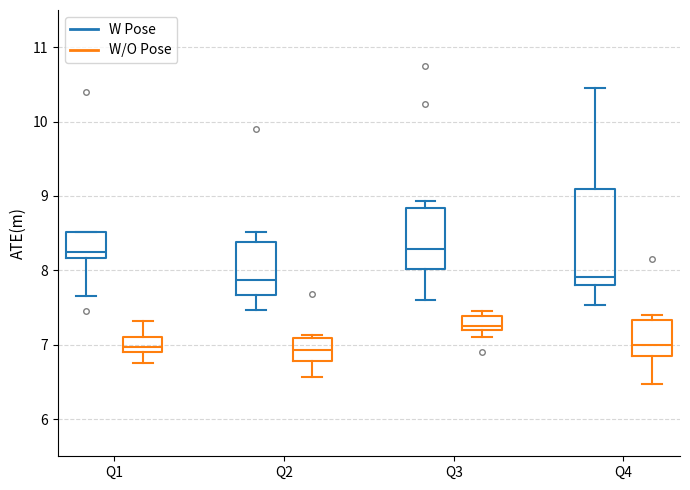

Reading left to right, read every box against the y-axis: the position of its median line, the range the box covers, and the ends of its whiskers. The values are not printed on the chart, so give them approximately, as read against the axis.

Q1 (W Pose): median 8.2 (just above the box's lower edge), box 8.2 to 8.5, whiskers 7.7 to 8.5
Q1 (W/O Pose): median 7.0, box 6.9 to 7.1, whiskers 6.8 to 7.3
Q2 (W Pose): median 7.9, box 7.7 to 8.4, whiskers 7.5 to 8.5
Q2 (W/O Pose): median 6.9, box 6.8 to 7.1, whiskers 6.6 to 7.1 (just above the box's upper edge)
Q3 (W Pose): median 8.3, box 8.0 to 8.8, whiskers 7.6 to 8.9
Q3 (W/O Pose): median 7.3, box 7.2 to 7.4, whiskers 7.1 to 7.5
Q4 (W Pose): median 7.9, box 7.8 to 9.1, whiskers 7.5 to 10.5
Q4 (W/O Pose): median 7.0, box 6.9 to 7.3, whiskers 6.5 to 7.4